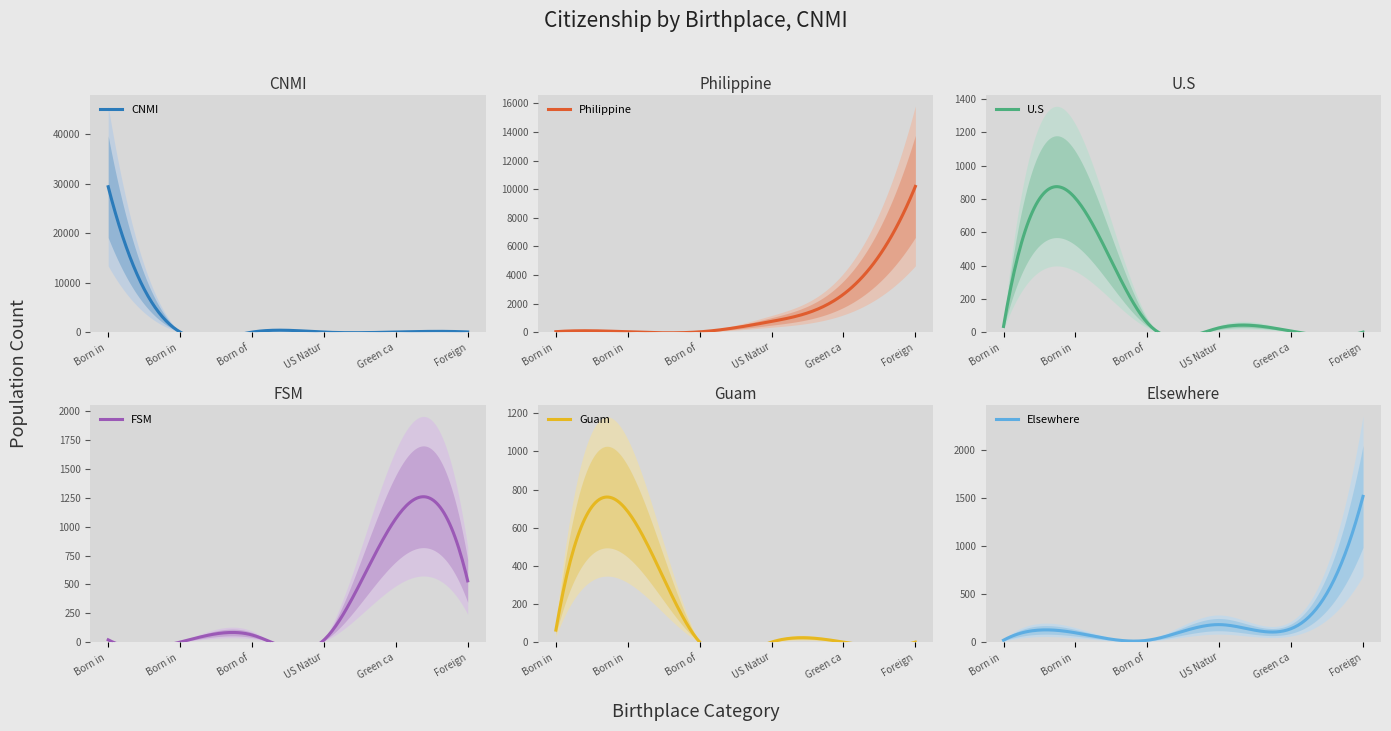

In CNMI, how many points are lower than both neighbors (excluding endpoints)?

1